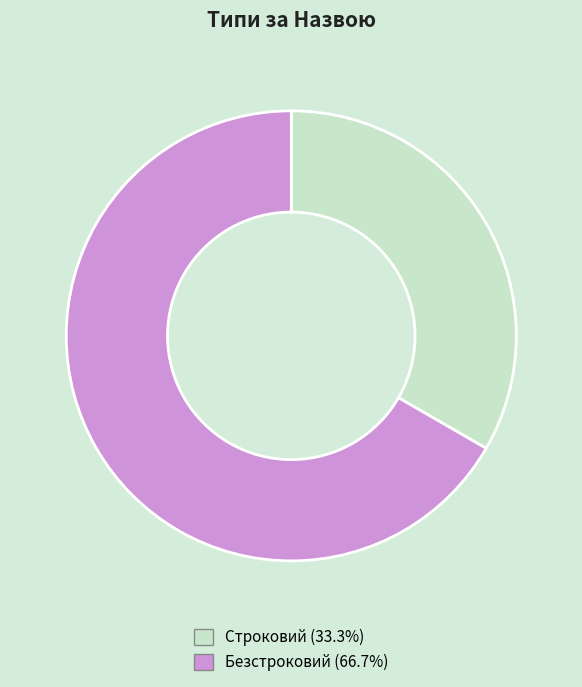

Count the number of slices in the pie.

2